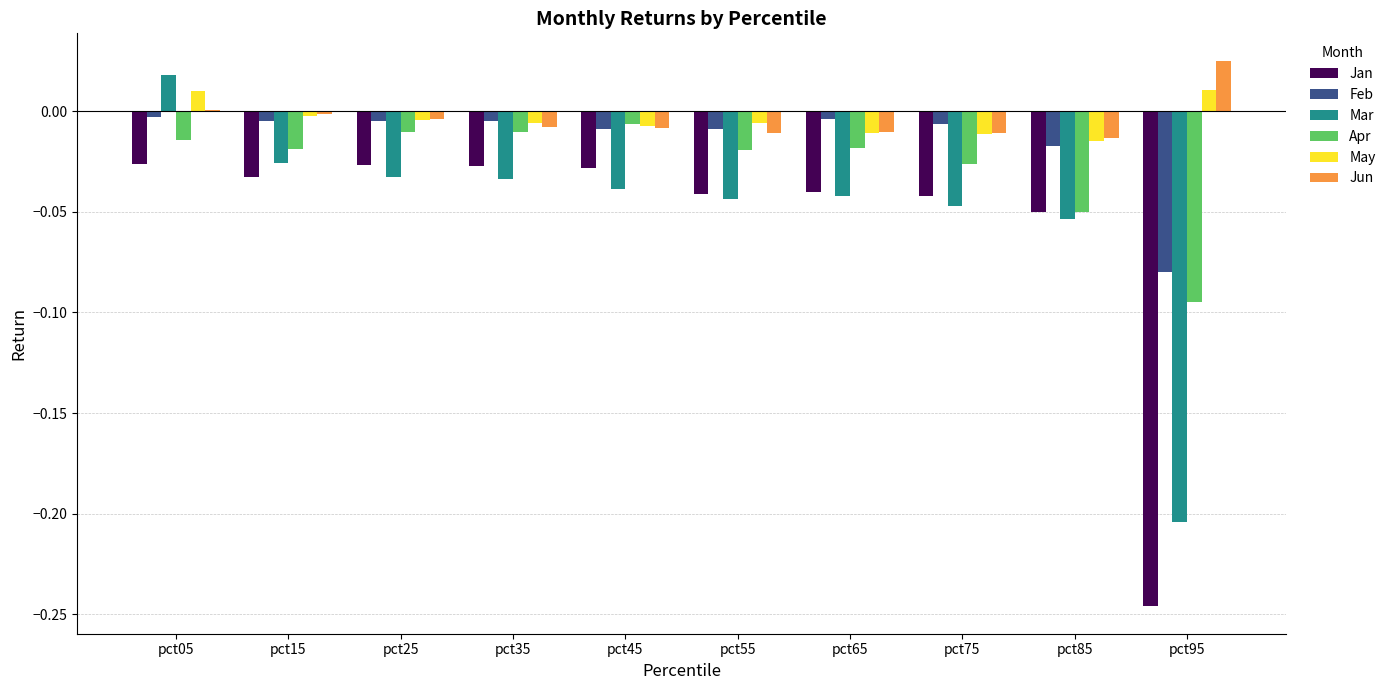

What are all the series names shown in the legend?

Jan, Feb, Mar, Apr, May, Jun